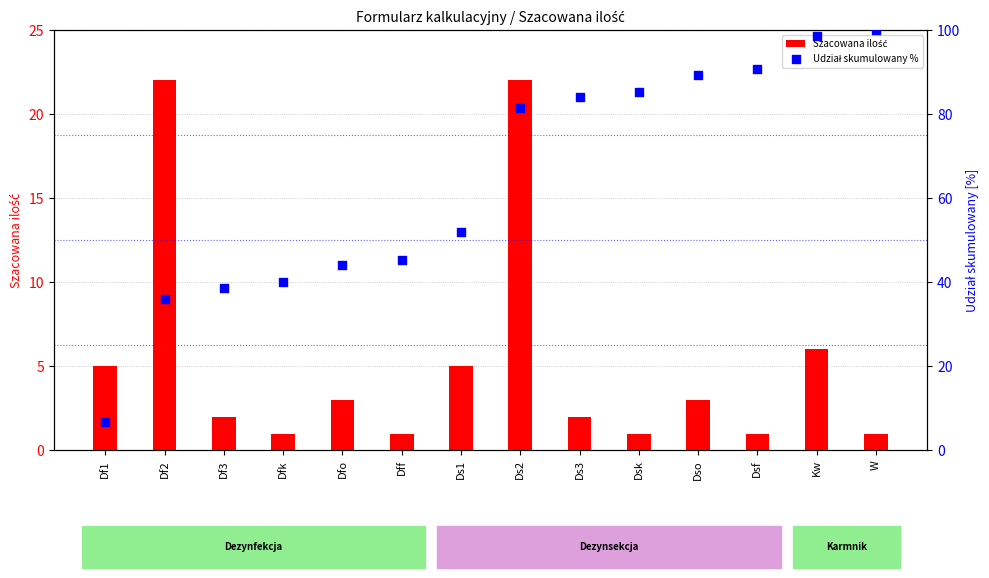

Which series has the largest total across all categories?

Udział skumulowany %